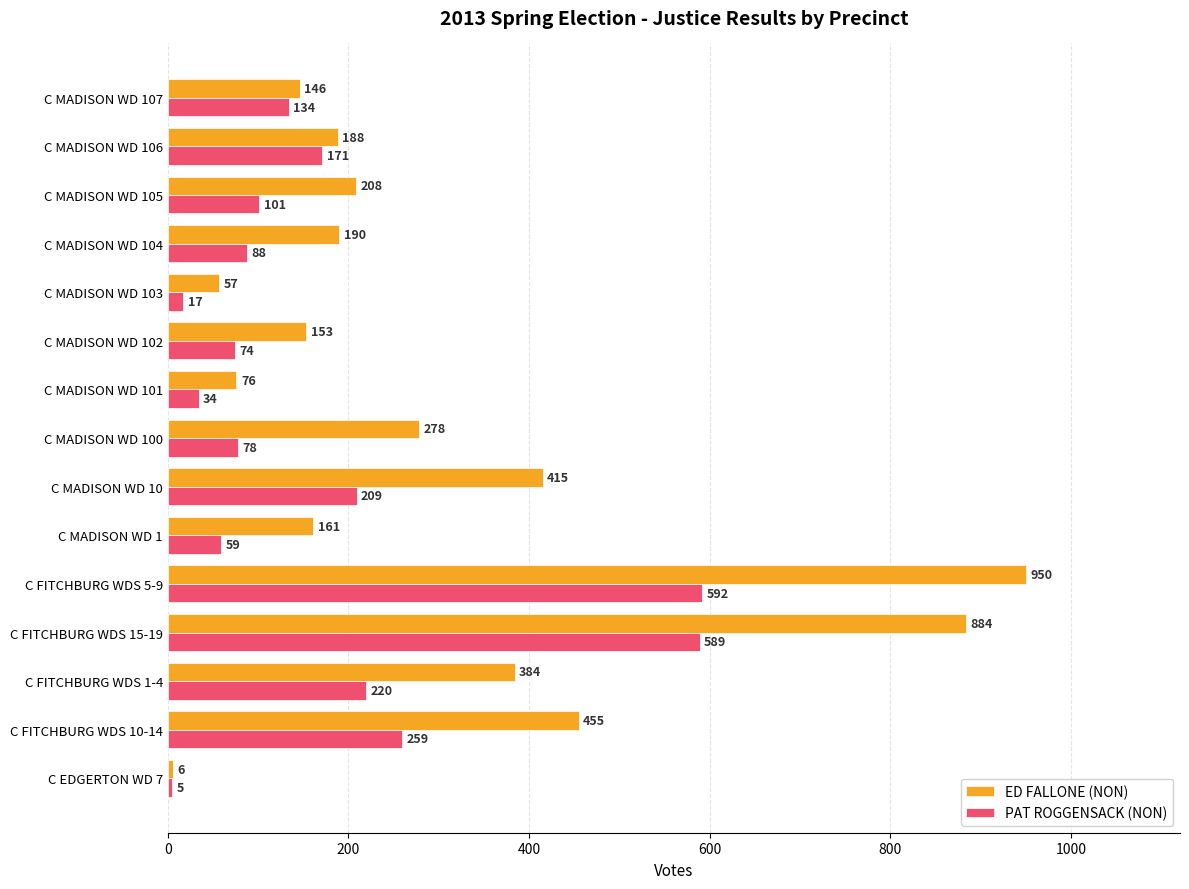

What is the difference between the highest and lowest values at C MADISON WD 101?

42